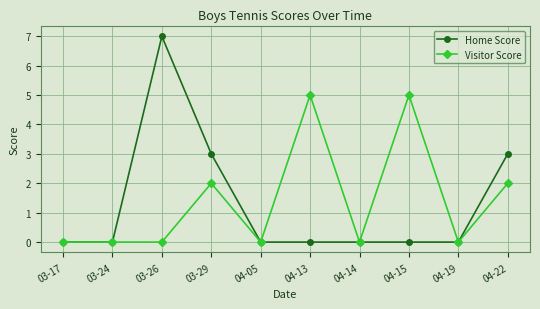

In Home Score, how many points are higher than both neighbors (excluding endpoints)?

1